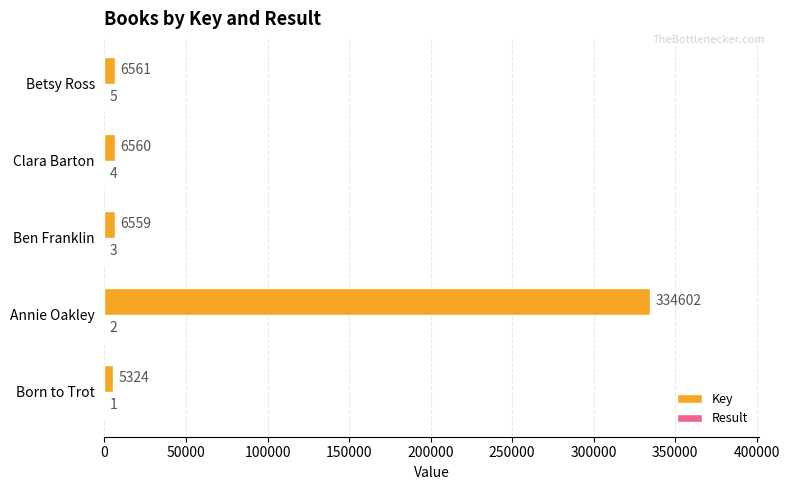

Which label corresponds to the largest value in the chart?

Annie Oakley